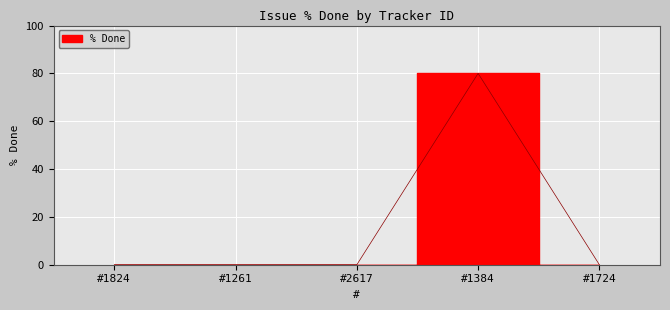

What is the greatest value displayed?

80